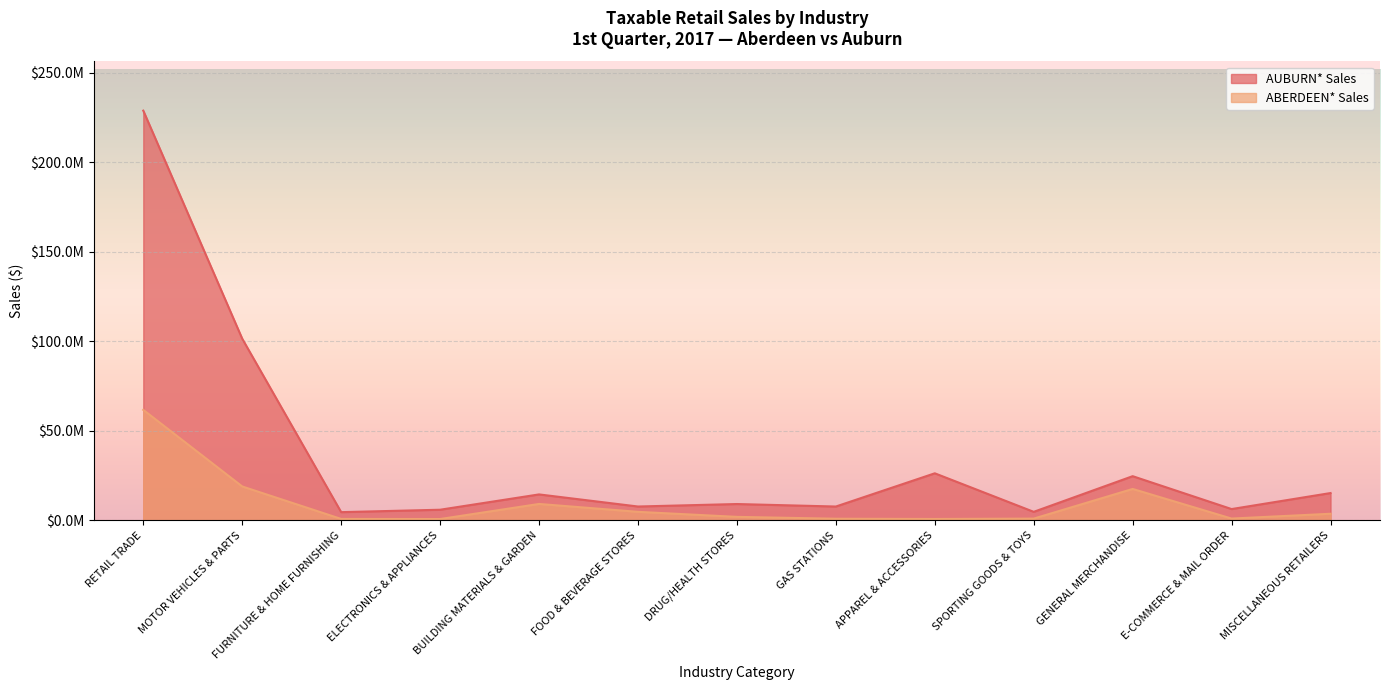

At which category is the sum across all series the highest?

RETAIL TRADE